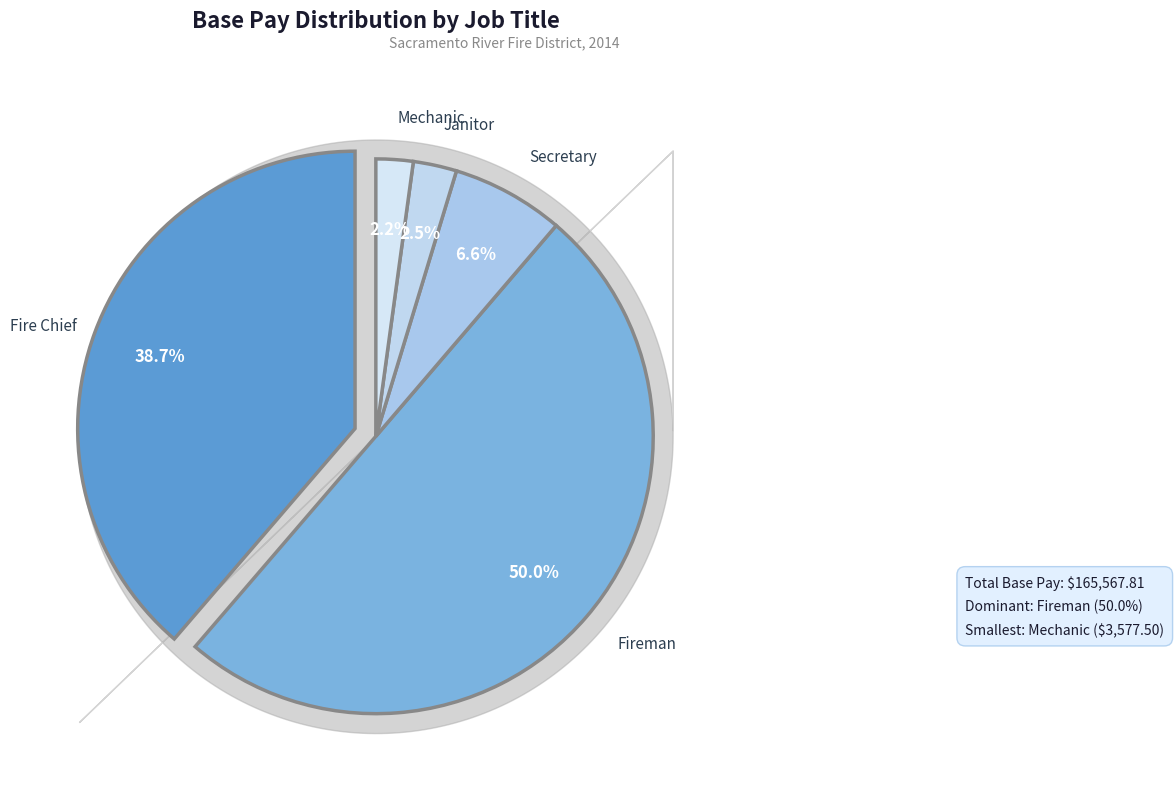

Approximately how many times larger is the value at Mechanic compared to Secretary?

0.3